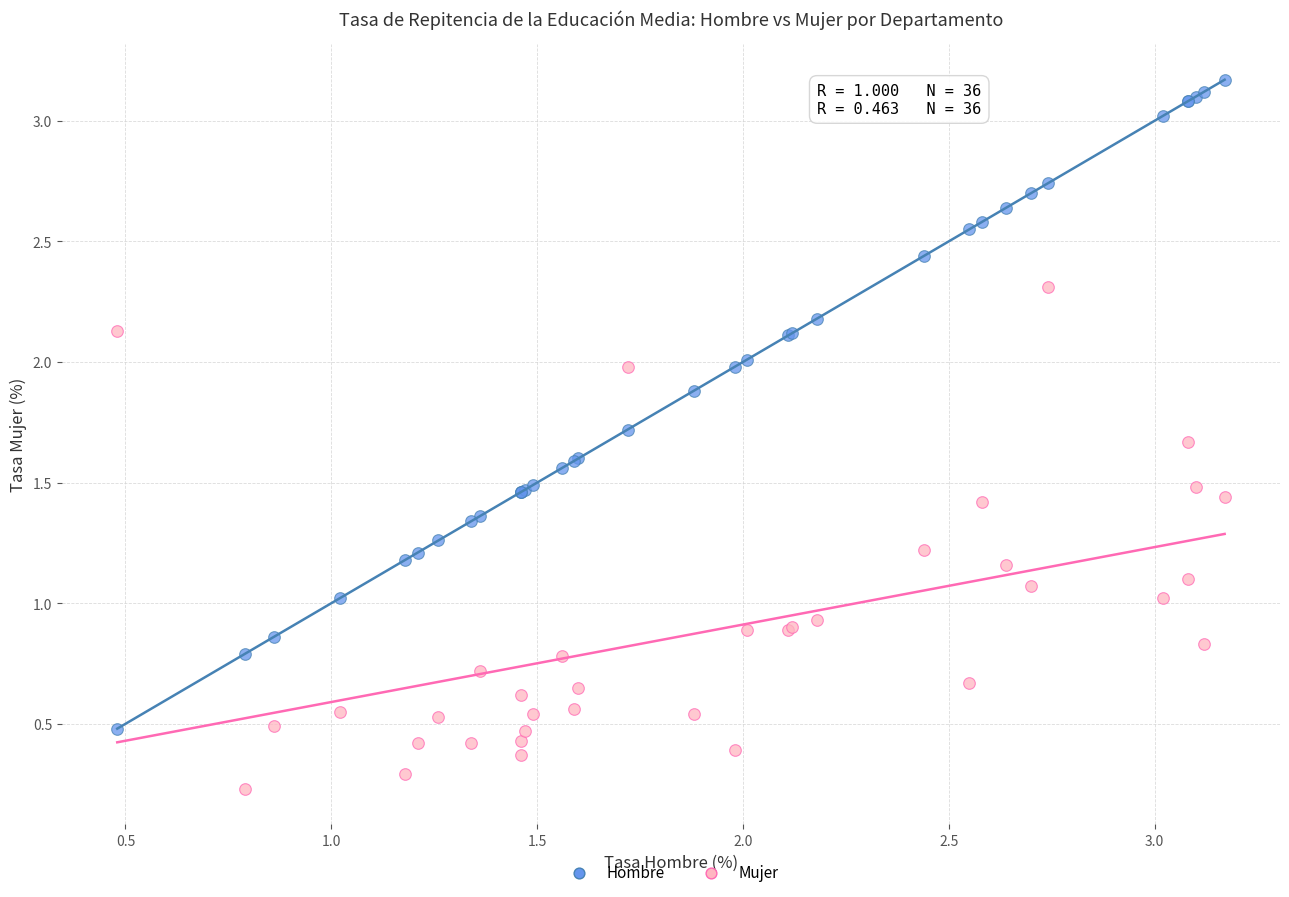

Which series reaches the maximum Y coordinate?

Hombre